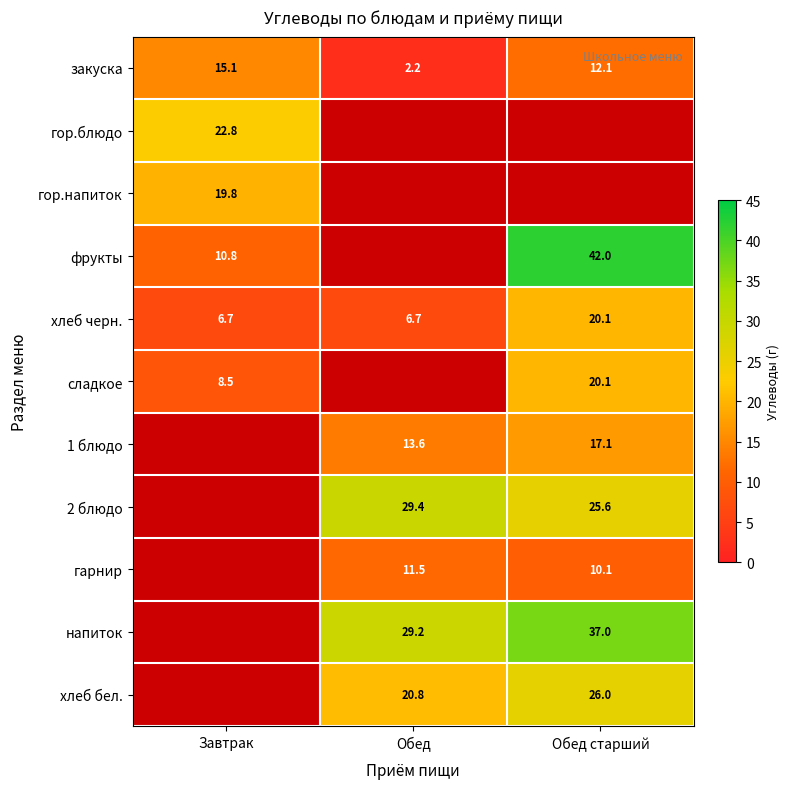

How many categories are shown in the chart?

3